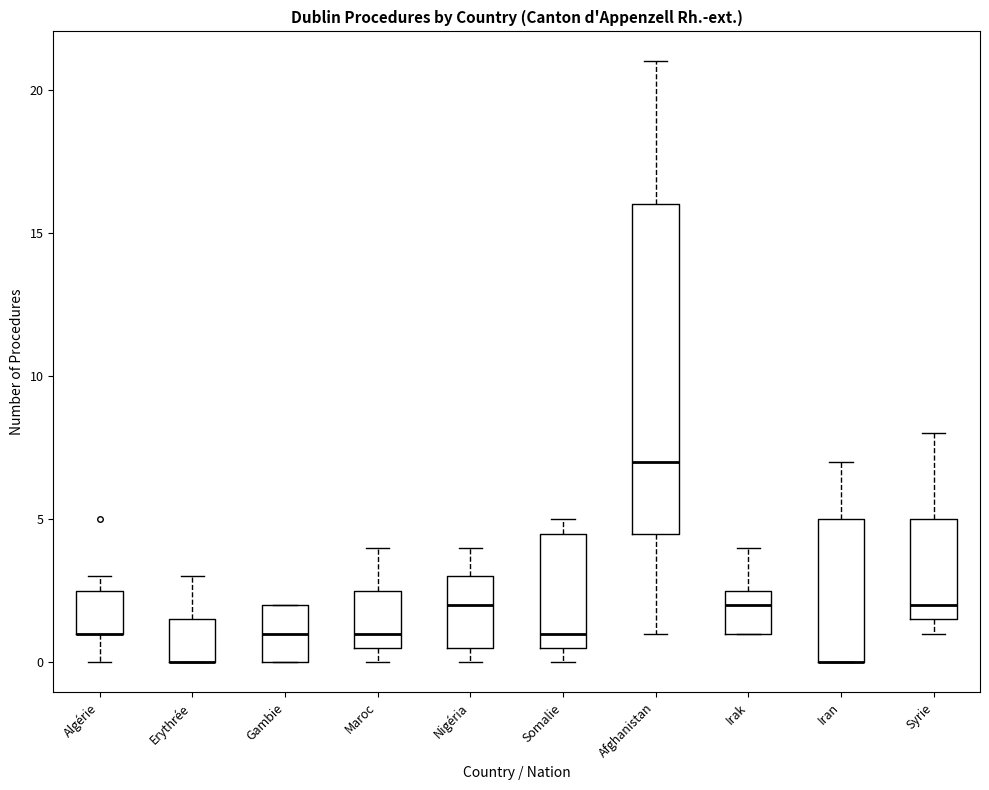

Which box is the tallest, from its lower edge to its upper edge?

Afghanistan